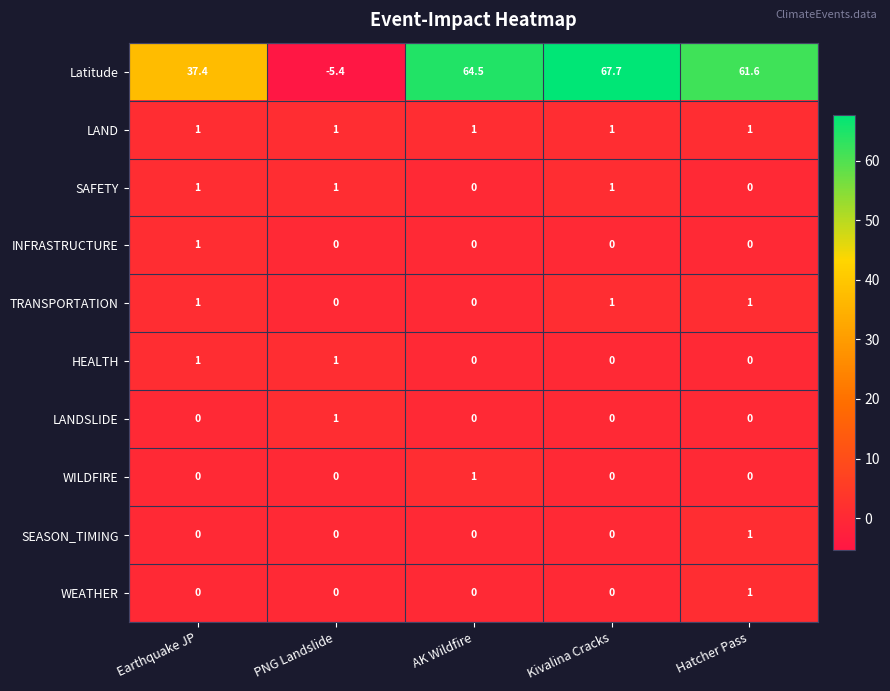

Between Kivalina Cracks and Hatcher Pass, which series saw the biggest shift?

Latitude